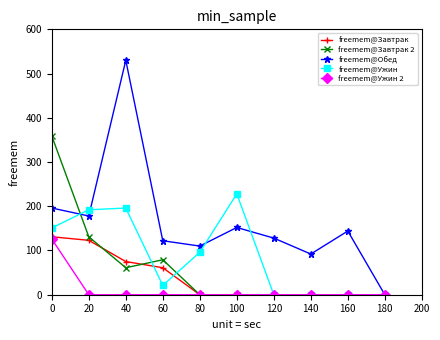

What is the difference between the freemem@Завтрак 2 values at 40 and 140?

61